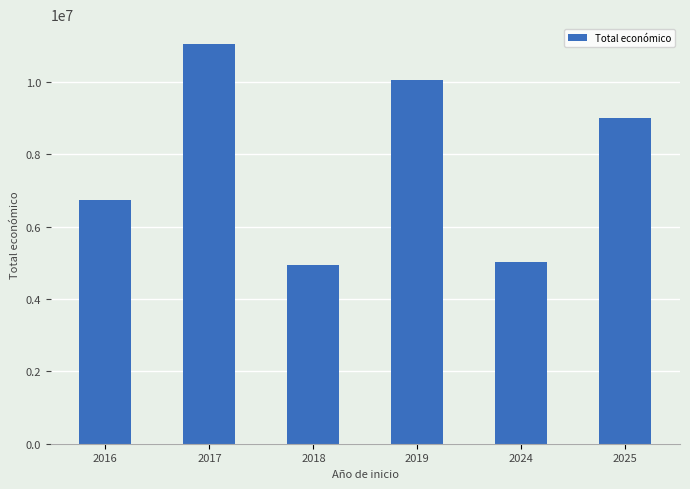

What value does the data have at 2018, to the nearest 10?

4924770